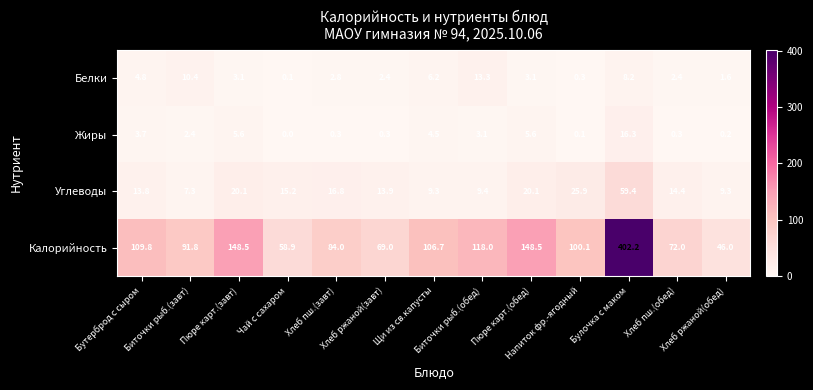

What is the maximum value shown in the chart?

402.2